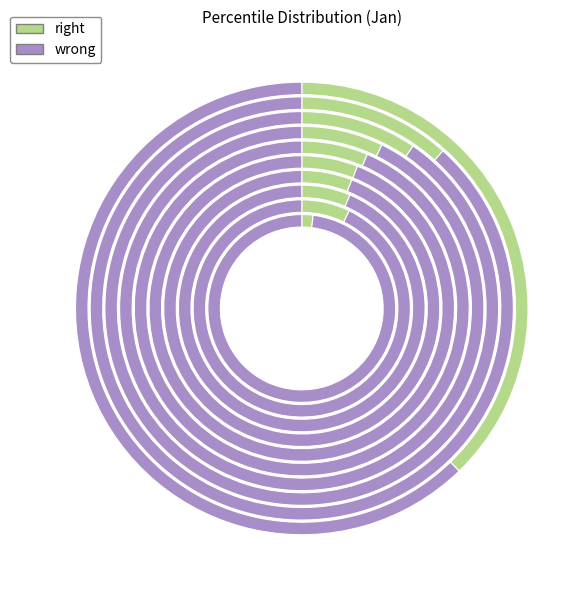

True or false: pct75 accounts for 6% of the total.

True